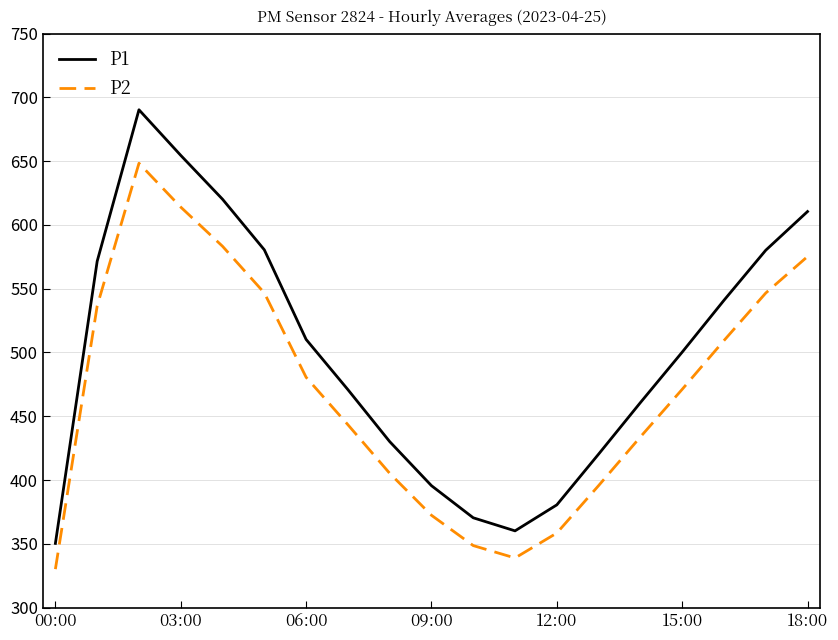

Rank the series by their maximum value, from highest to lowest.

P1, P2